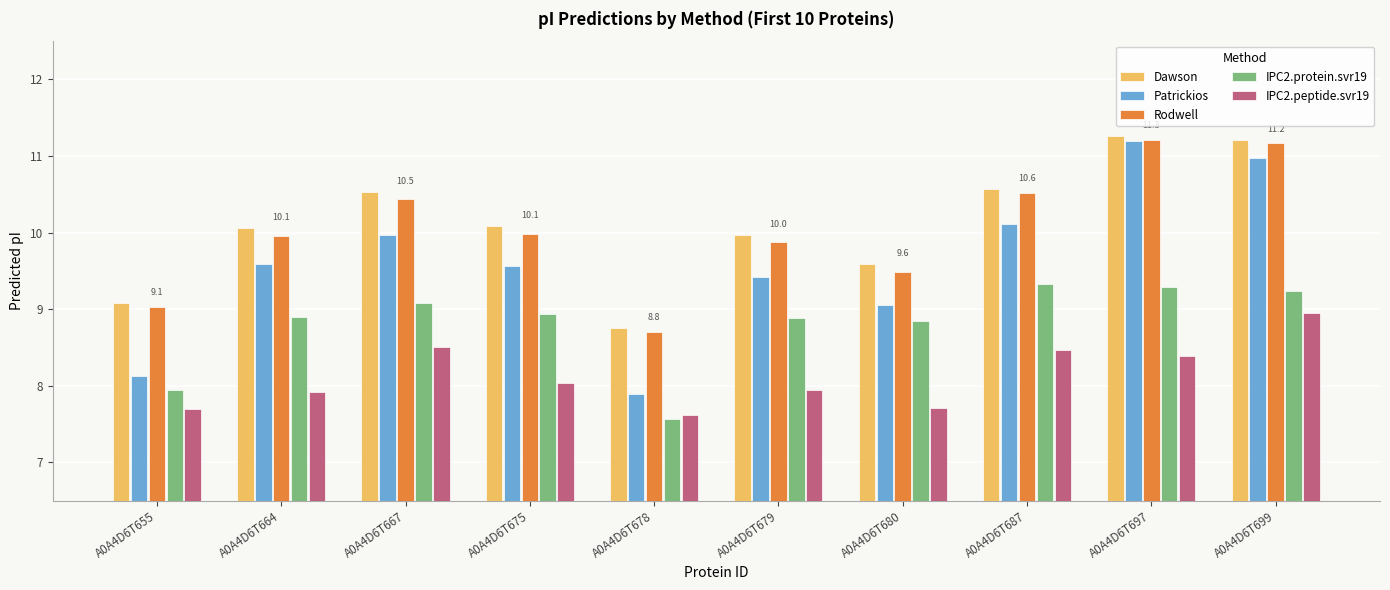

Read the IPC2.peptide.svr19 value at A0A4D6T675.

8.0